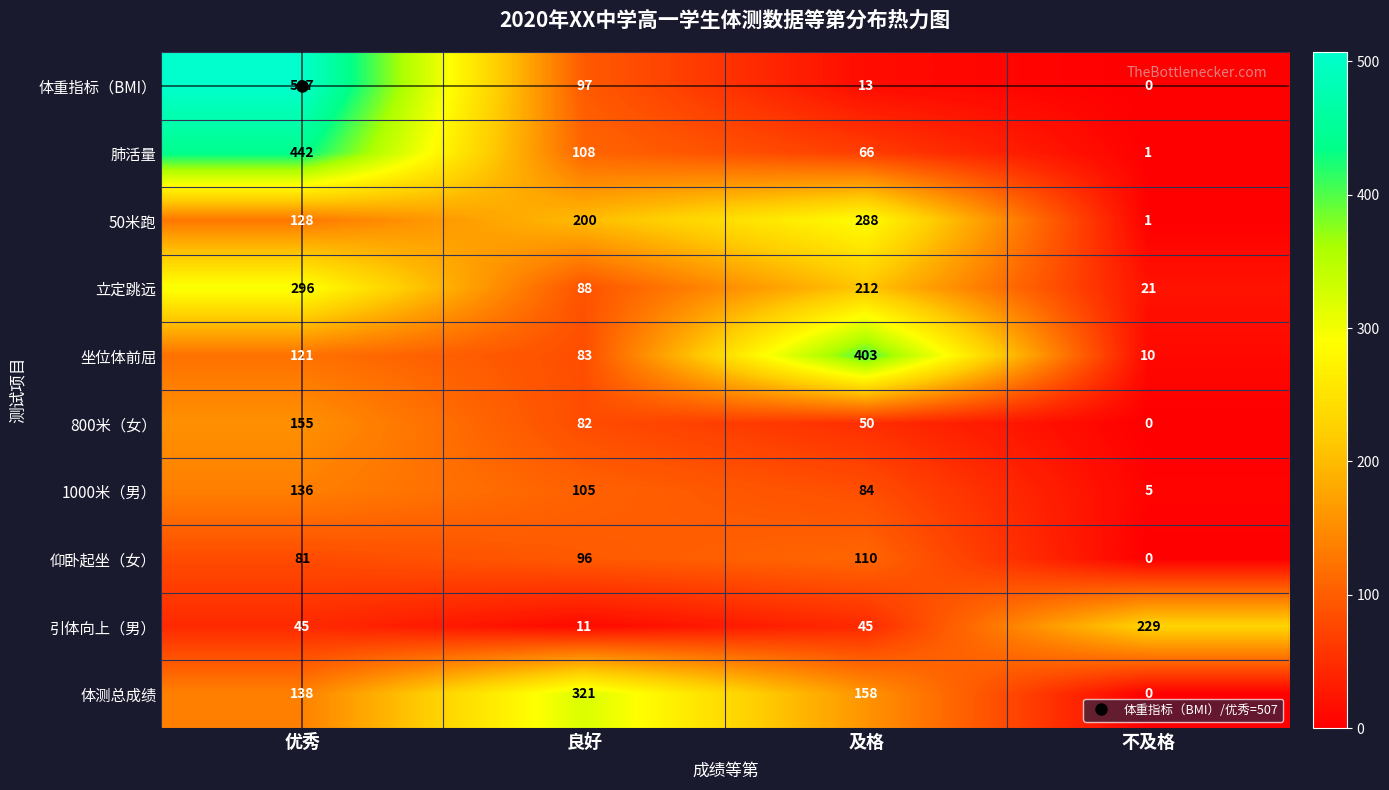

At which label does 1000米（男） reach its peak?

优秀